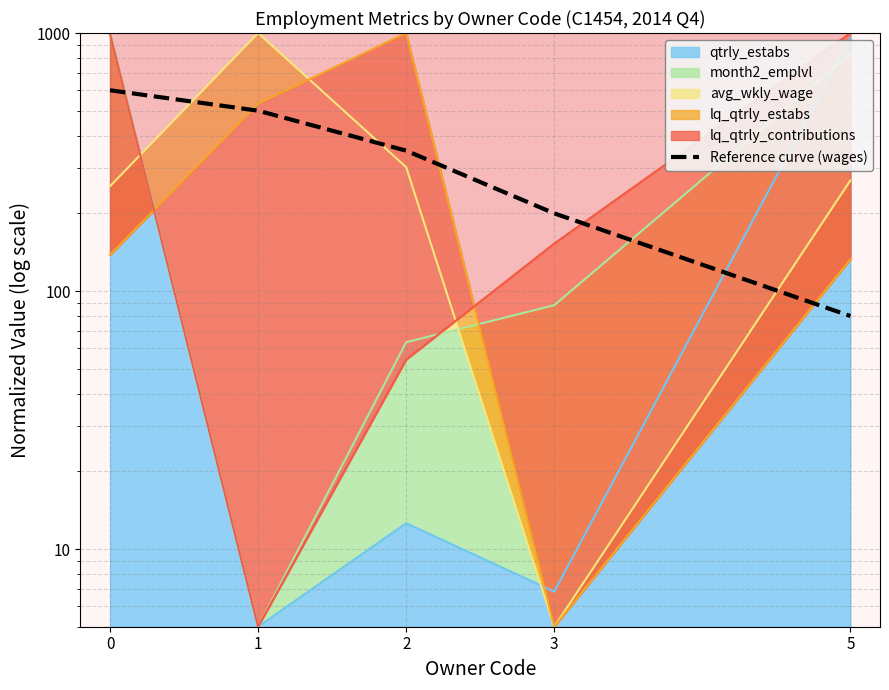

How many data points are above 350?

2